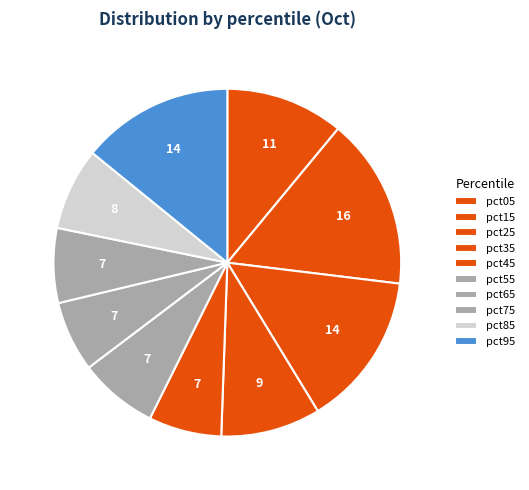

Is it true that pct75 is 15% of the pie?

False